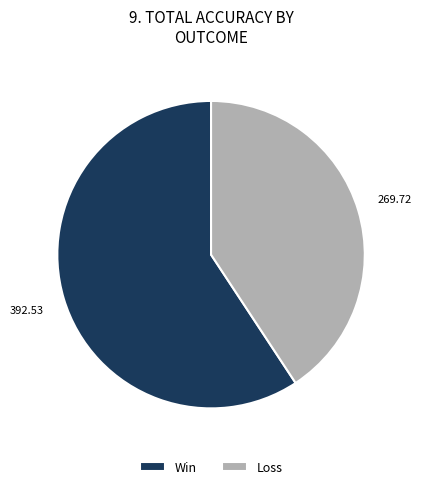

What is the ratio of the value at Loss to the value at Win?

0.7